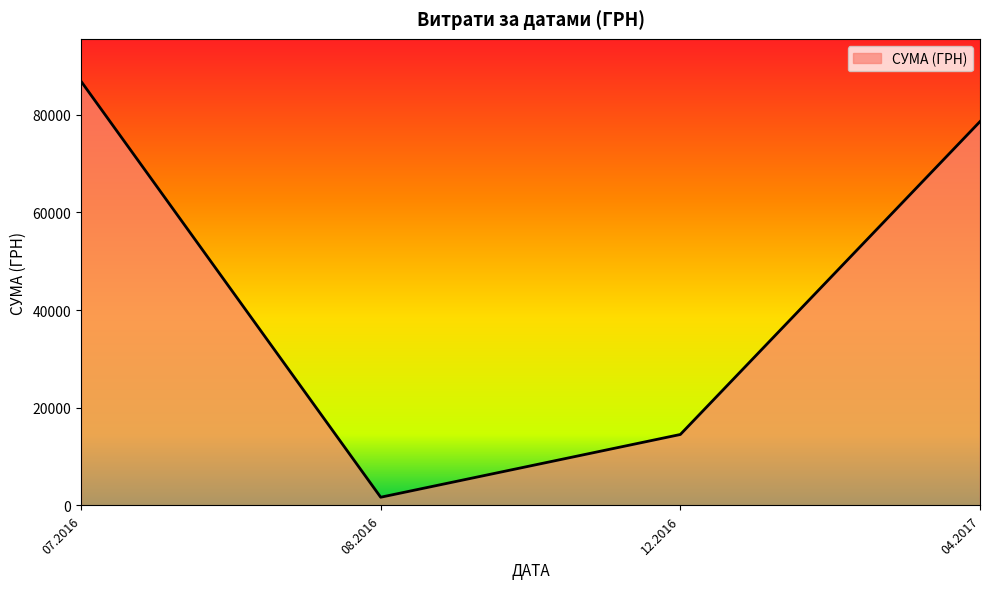

What is the sum of all values?

181666.2